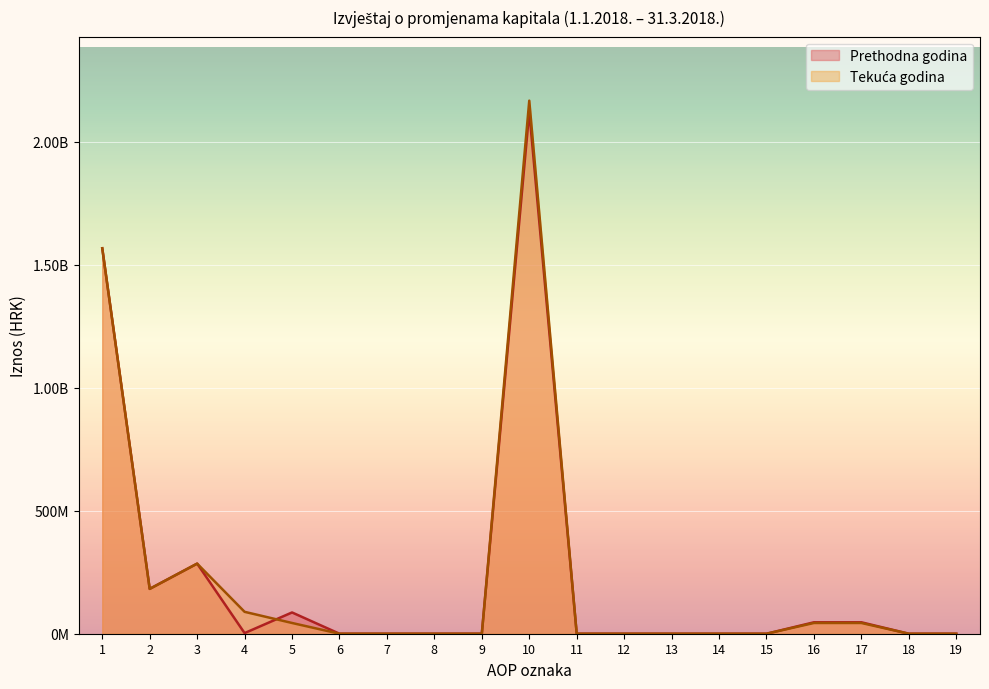

How many lines are shown in the chart?

2